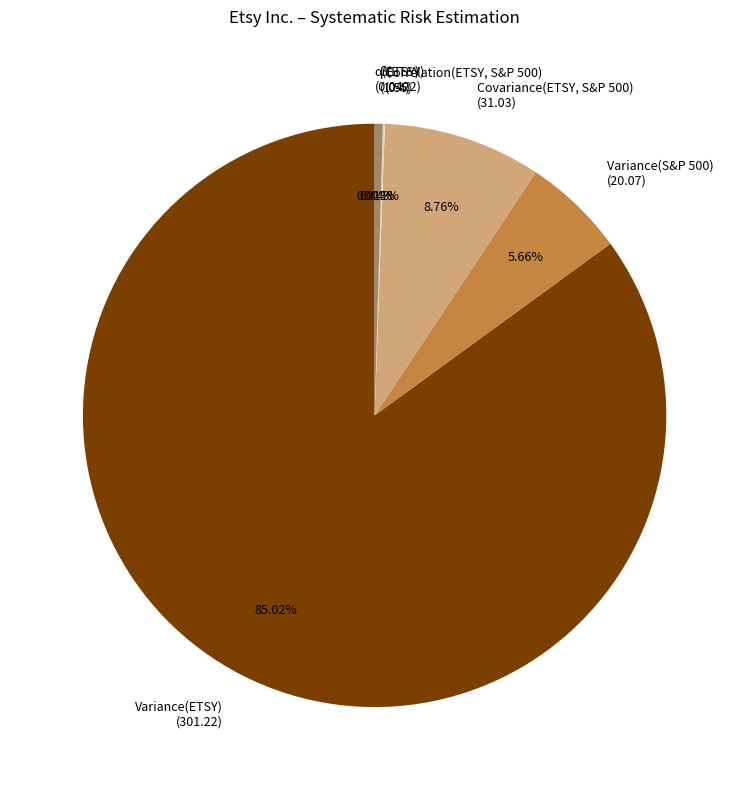

Is there any slice that represents more than half of the pie?

Yes